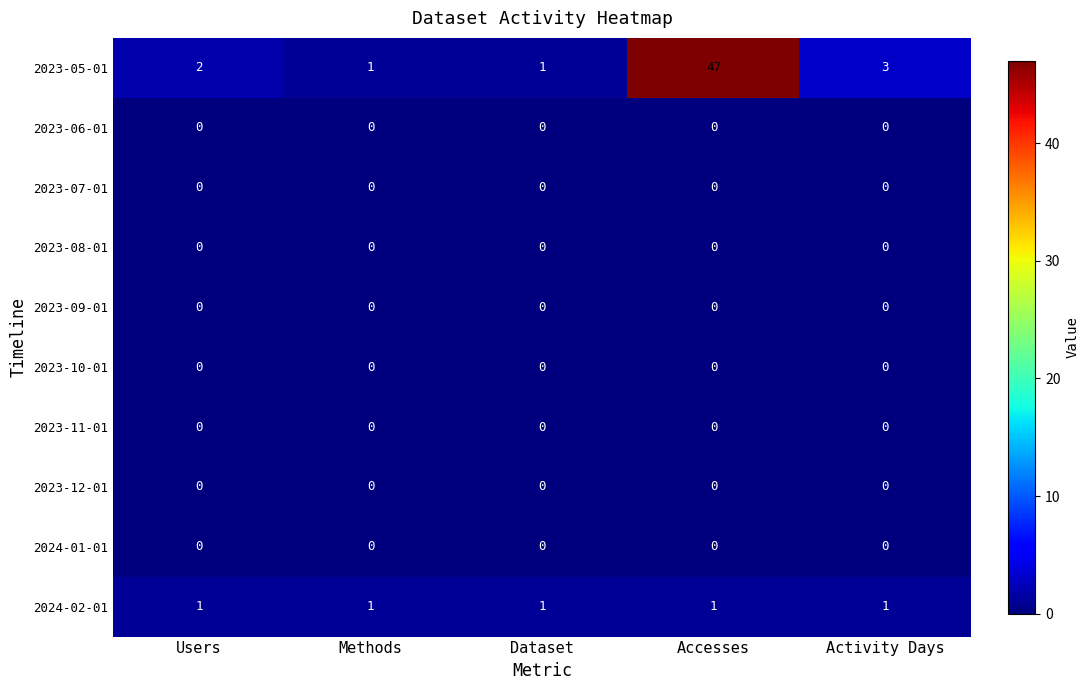

Which label corresponds to the largest value in the chart?

Accesses